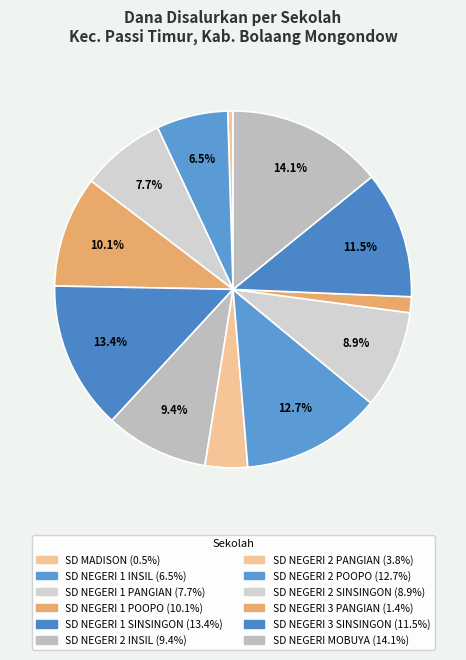

What is the change in value from SD NEGERI 2 SINSINGON to SD NEGERI MOBUYA?

+4950000